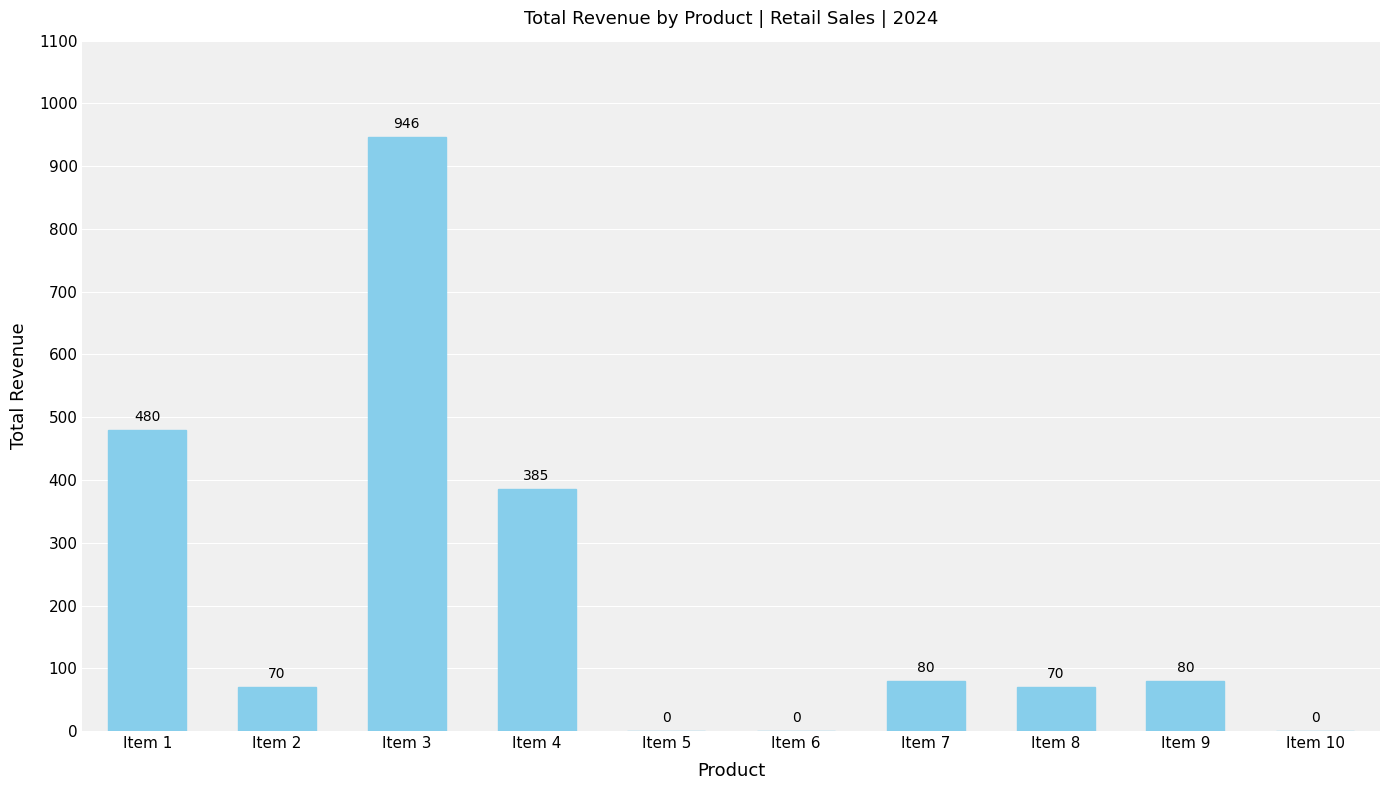

What is the sum of the values at Item 1 and Item 9?

560